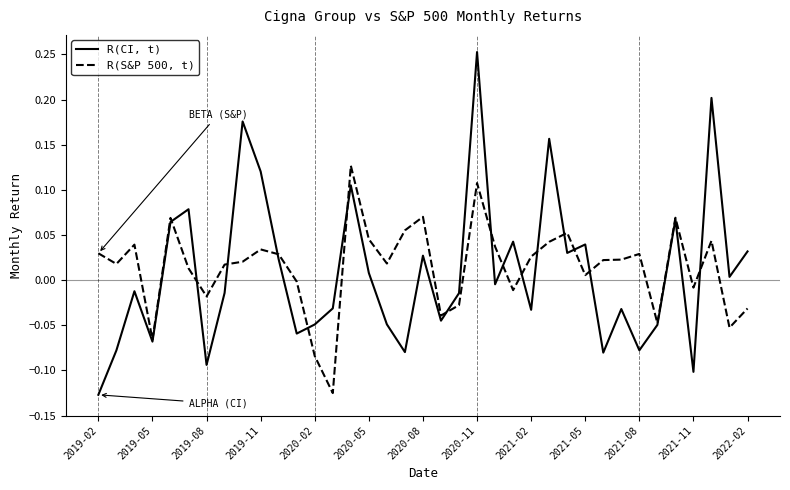

List the series in order of their peak value, highest first.

R(CI, t), R(S&P 500, t)